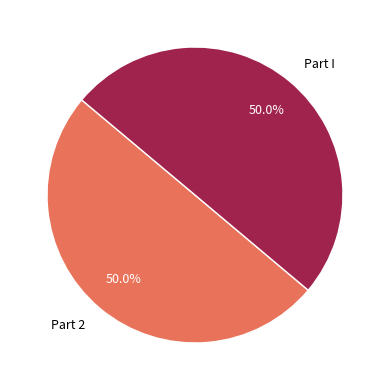

What is the ratio of the value at Part I to the value at Part 2?

1.0